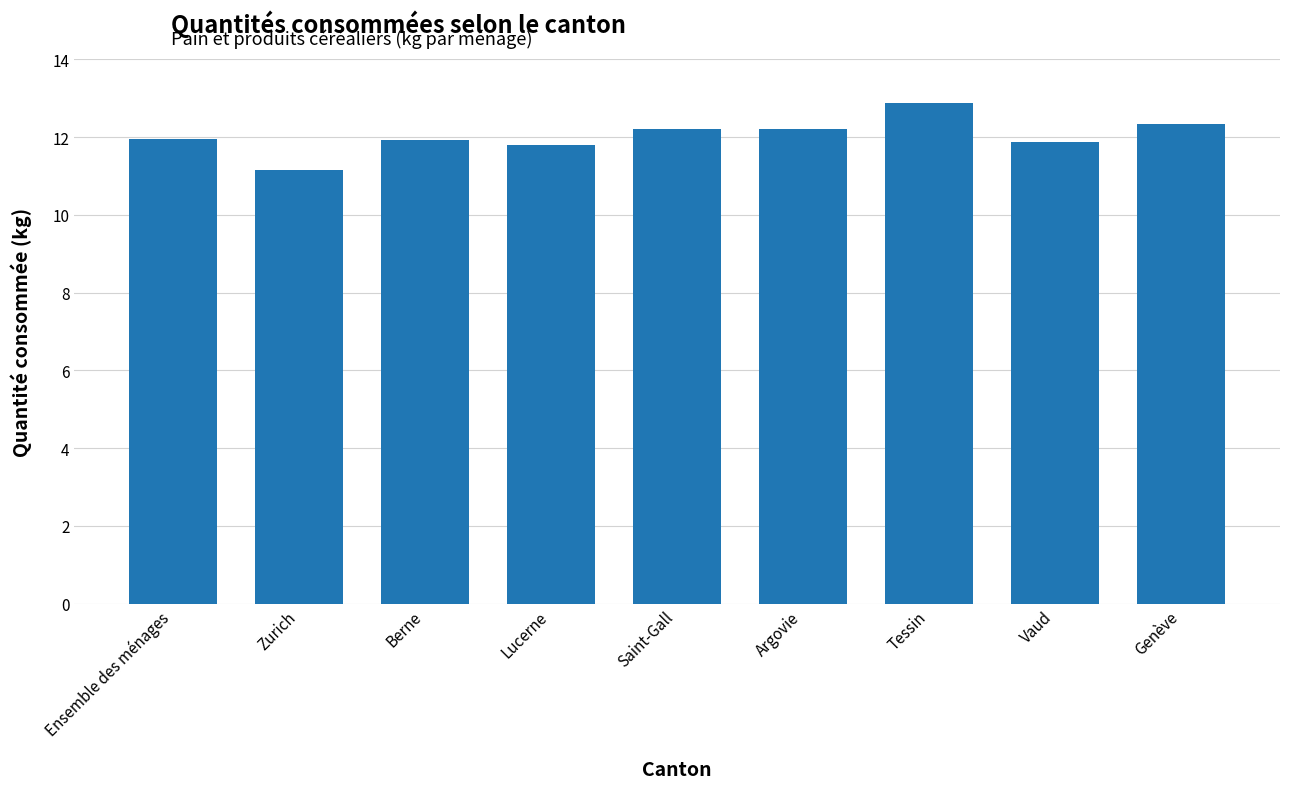

Read the value at Saint-Gall.

12.2